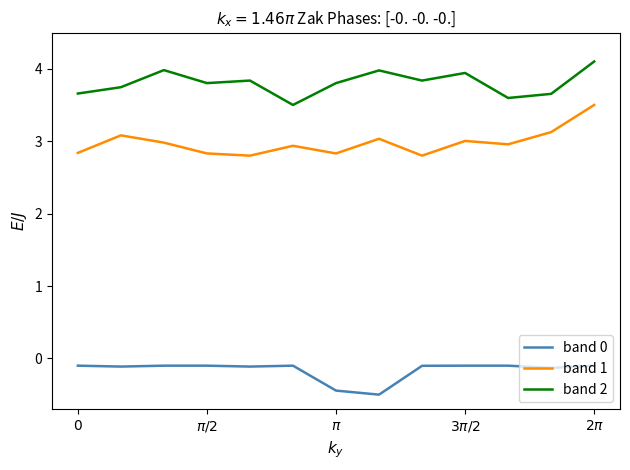

List the series in order of their peak value, lowest first.

band 0, band 1, band 2